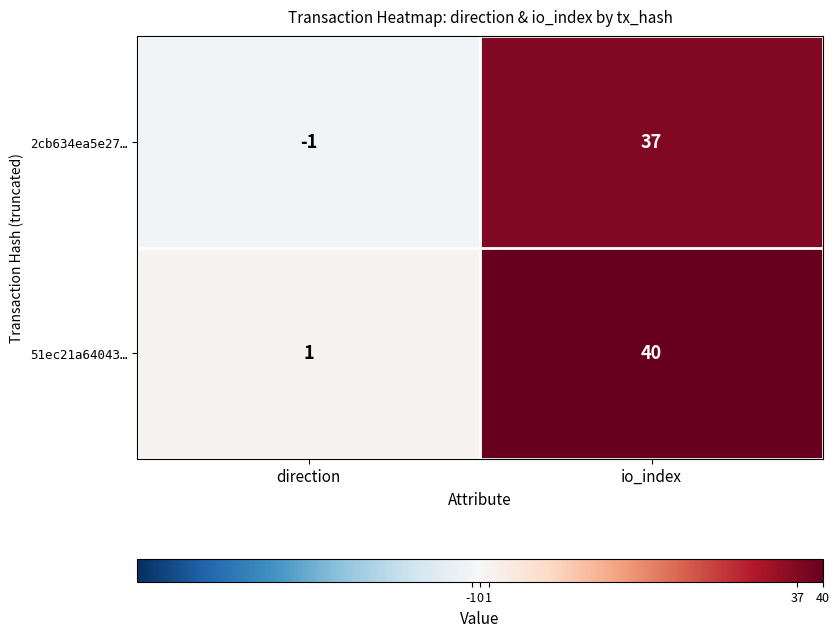

Reading left to right, transcribe all the data shown in this chart.

2cb634ea5e27…: -1	37
51ec21a64043…: 1	40